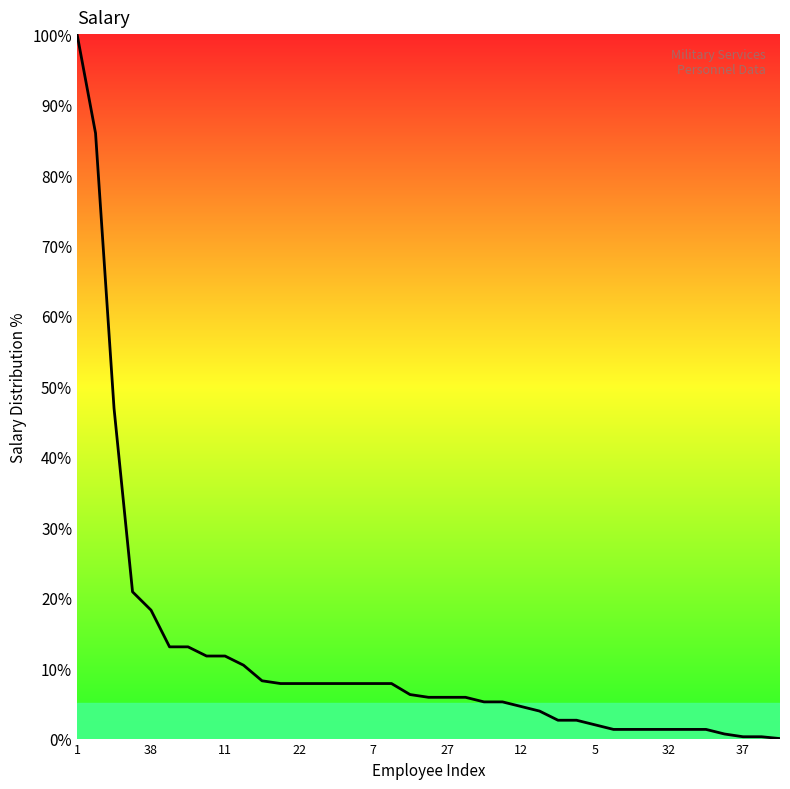

What is the greatest value displayed?

100.0